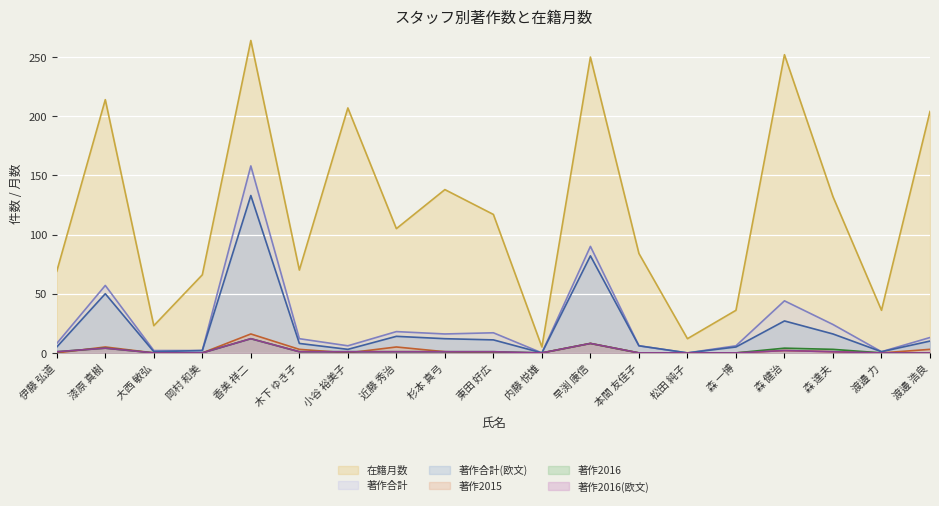

Reading right to left, what are all the values shown in this chart?

在籍月数: 204	36	132	252	36	12	84	250	5	117	138	105	207	70	264	66	23	214	69
著作合計: 13	1	24	44	6	0	6	90	0	17	16	18	6	12	158	2	2	57	8
著作合計(欧文): 10	1	16	27	5	0	6	82	0	11	12	14	3	8	133	2	1	50	5
著作2015: 3	0	1	2	0	0	0	8	0	0	1	5	0	3	16	0	0	5	0
著作2016: 0	0	3	4	0	0	0	8	0	1	1	1	1	1	12	0	0	4	1
著作2016(欧文): 0	0	1	2	0	0	0	8	0	1	1	1	1	1	12	0	0	4	1